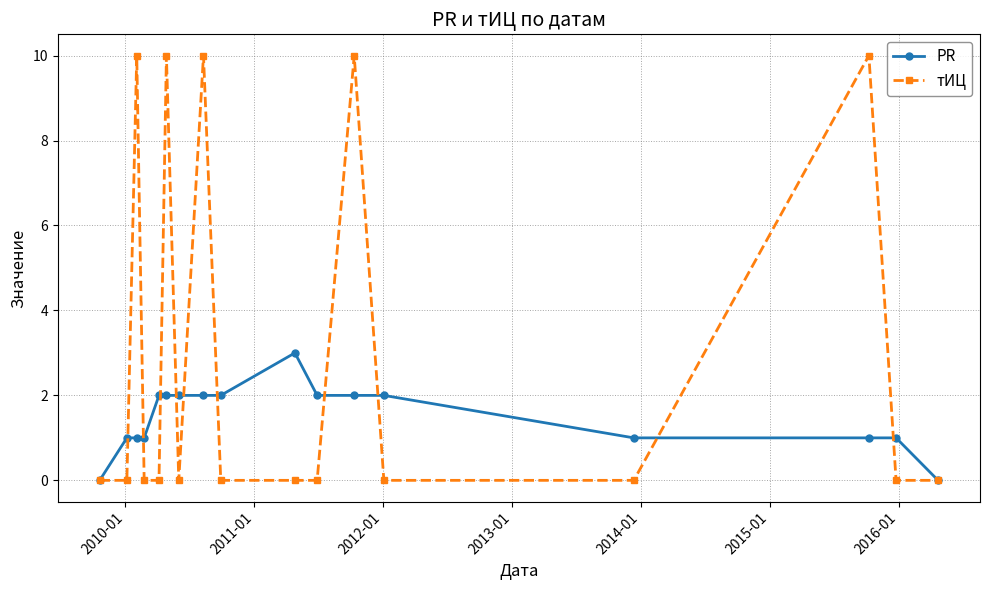

Which series has the largest range (max minus min)?

тИЦ